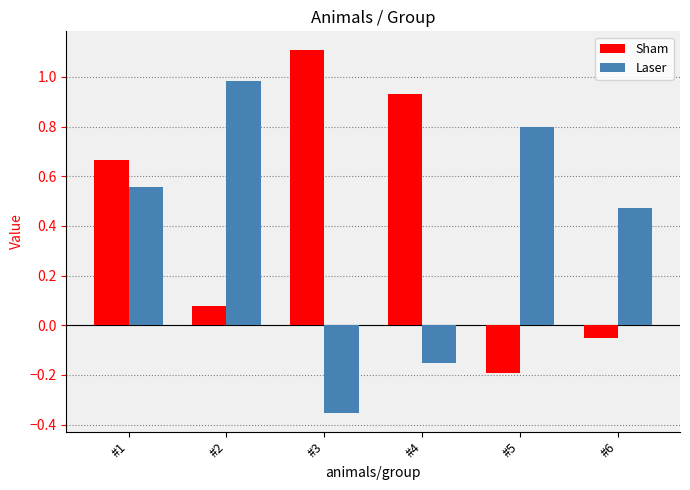

What is the maximum value shown in the chart?

1.1